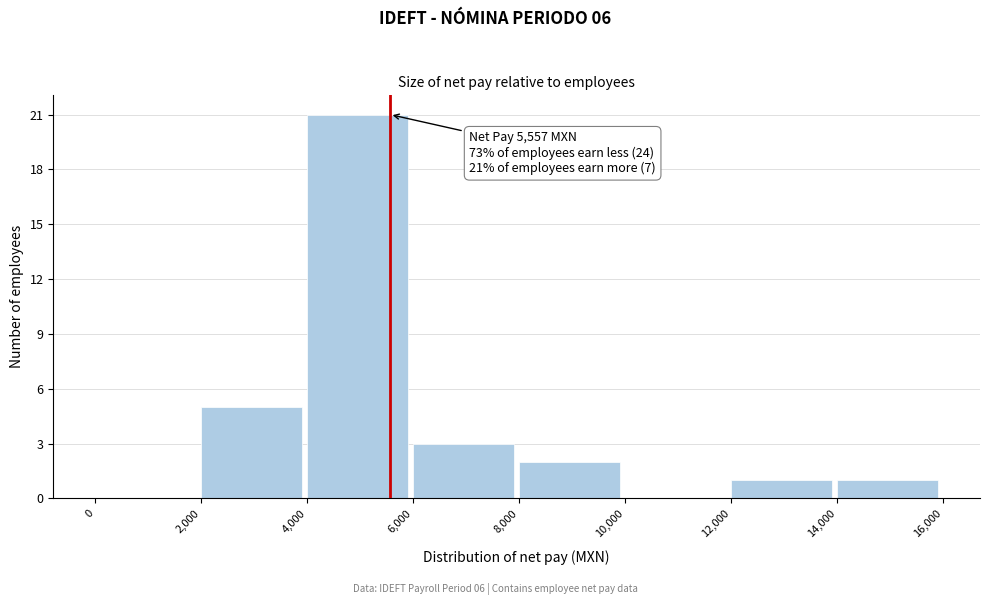

Which range on the x-axis has the tallest bar?

4,000 to 6,000